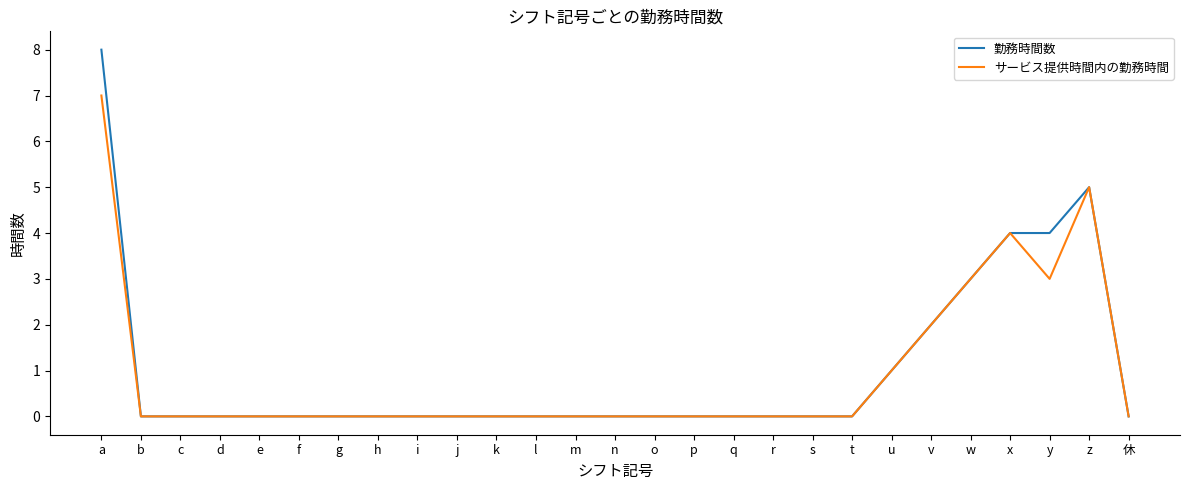

List the series in order of their peak value, highest first.

勤務時間数, サービス提供時間内の勤務時間